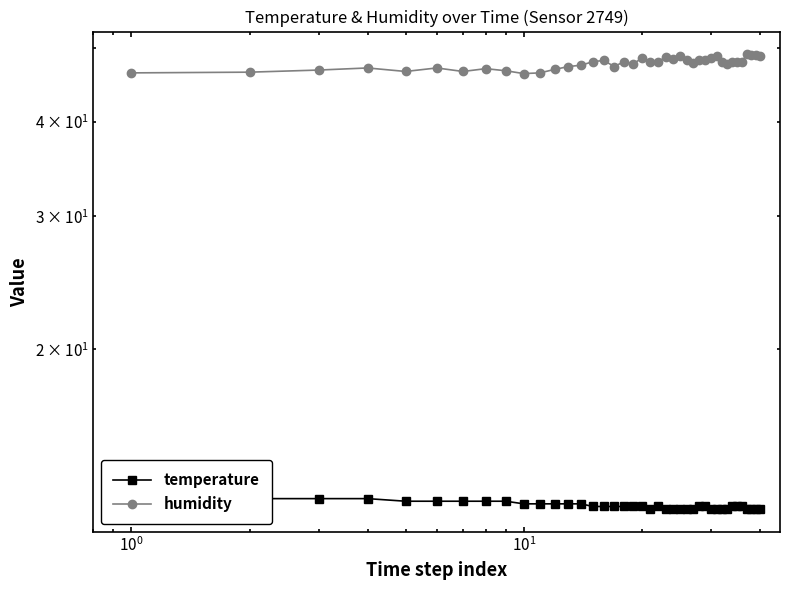

How many lines are shown in the chart?

2